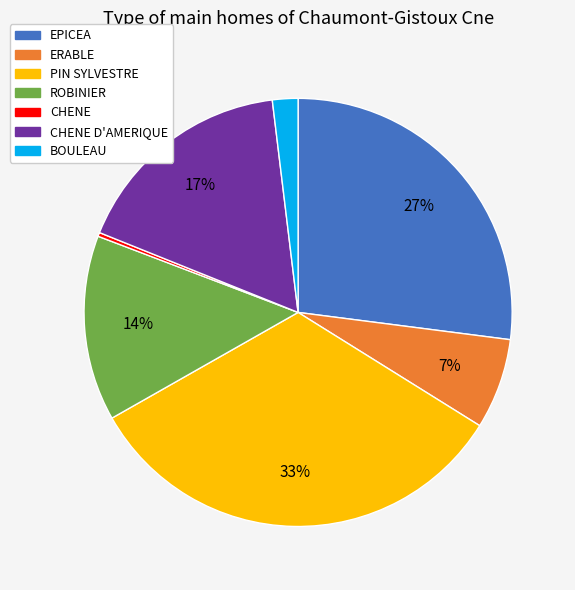

Combined, do BOULEAU and ERABLE account for over 50%?

No